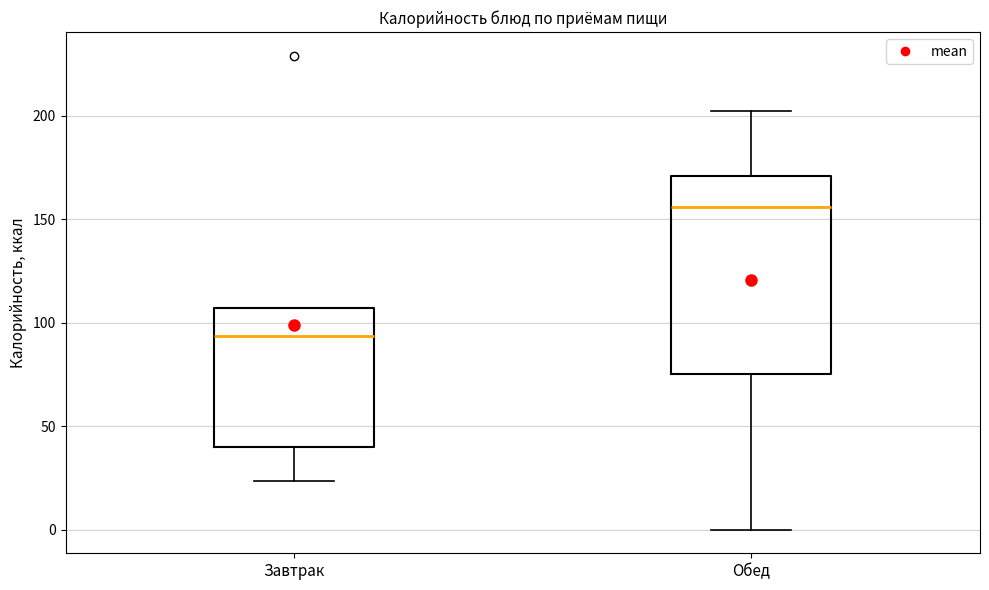

Reading left to right, read every box against the y-axis: the position of its median line, the range the box covers, and the ends of its whiskers. The values are not printed on the chart, so give them approximately, as read against the axis.

Завтрак: median 95, box 40 to 105, whiskers 25 to 105
Обед: median 155, box 75 to 170, whiskers 0 to 200